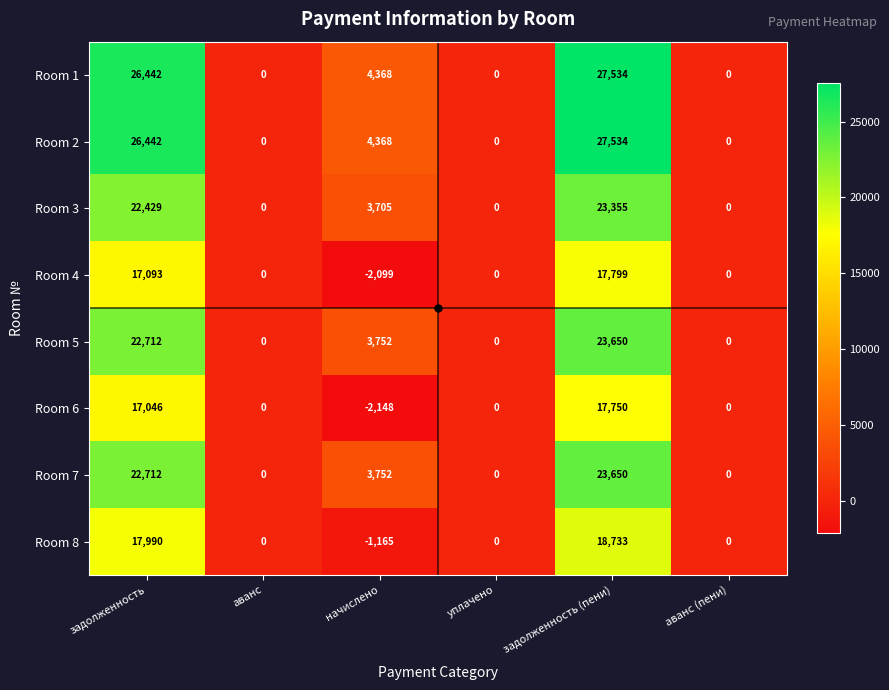

What is the sum of all Room 3 values?

49489